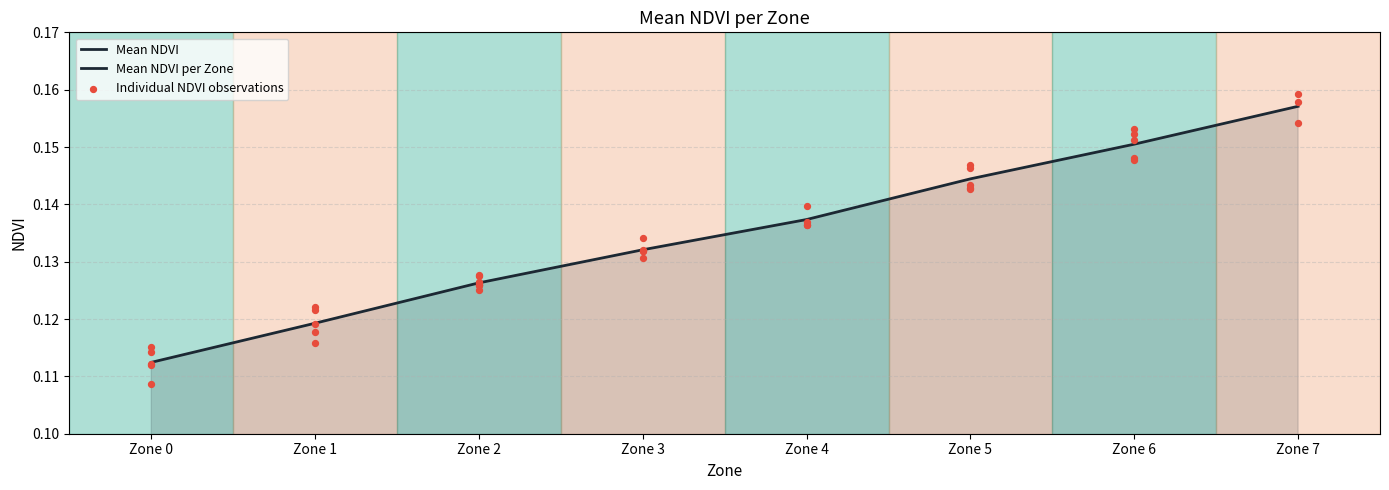

Which has a higher value, Zone 1 or Zone 7?

Zone 7